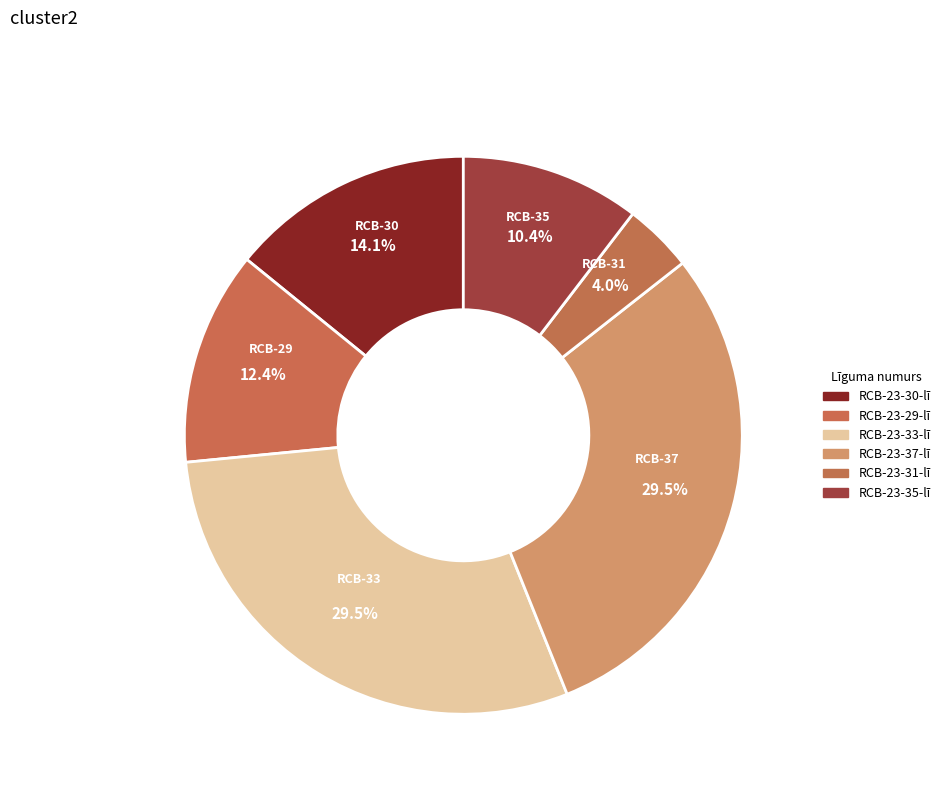

Is it true that RCB-23-33-lī is 30% of the pie?

True